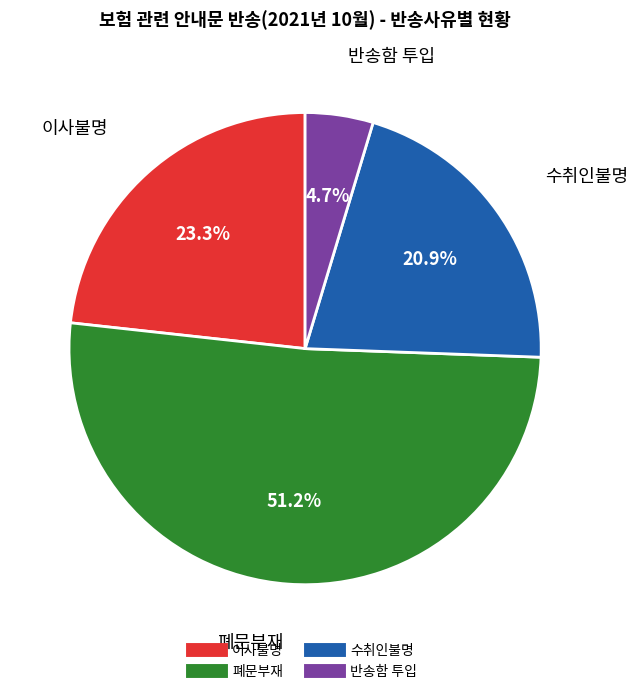

What percentage is the 폐문부재 slice, to the nearest percent?

51%